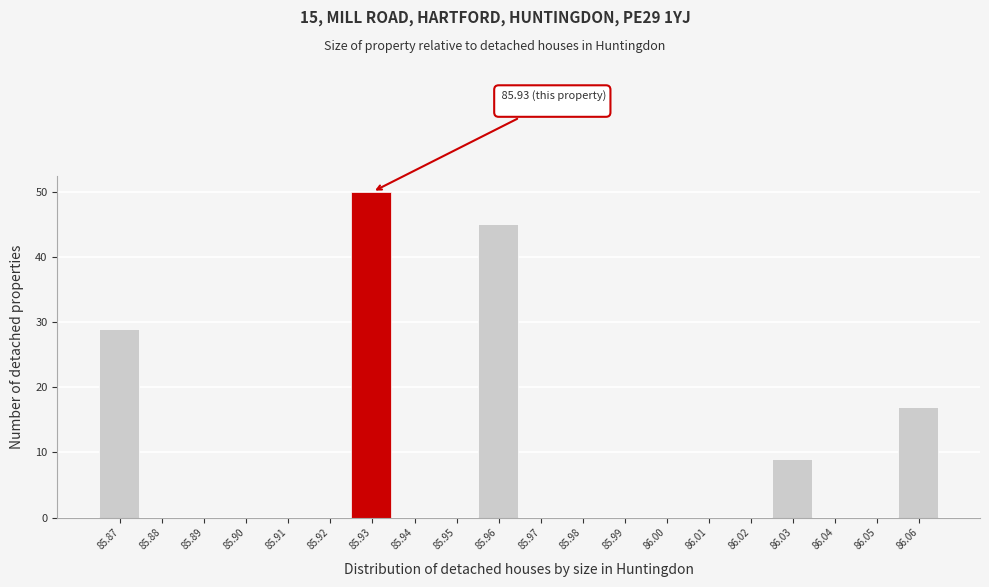

Reading left to right, what are all the values shown in this chart?

85.87=29	85.88=0	85.89=0	85.90=0	85.91=0	85.92=0	85.93=50	85.94=0	85.95=0	85.96=45	85.97=0	85.98=0	85.99=0	86.00=0	86.01=0	86.02=0	86.03=9	86.04=0	86.05=0	86.06=17